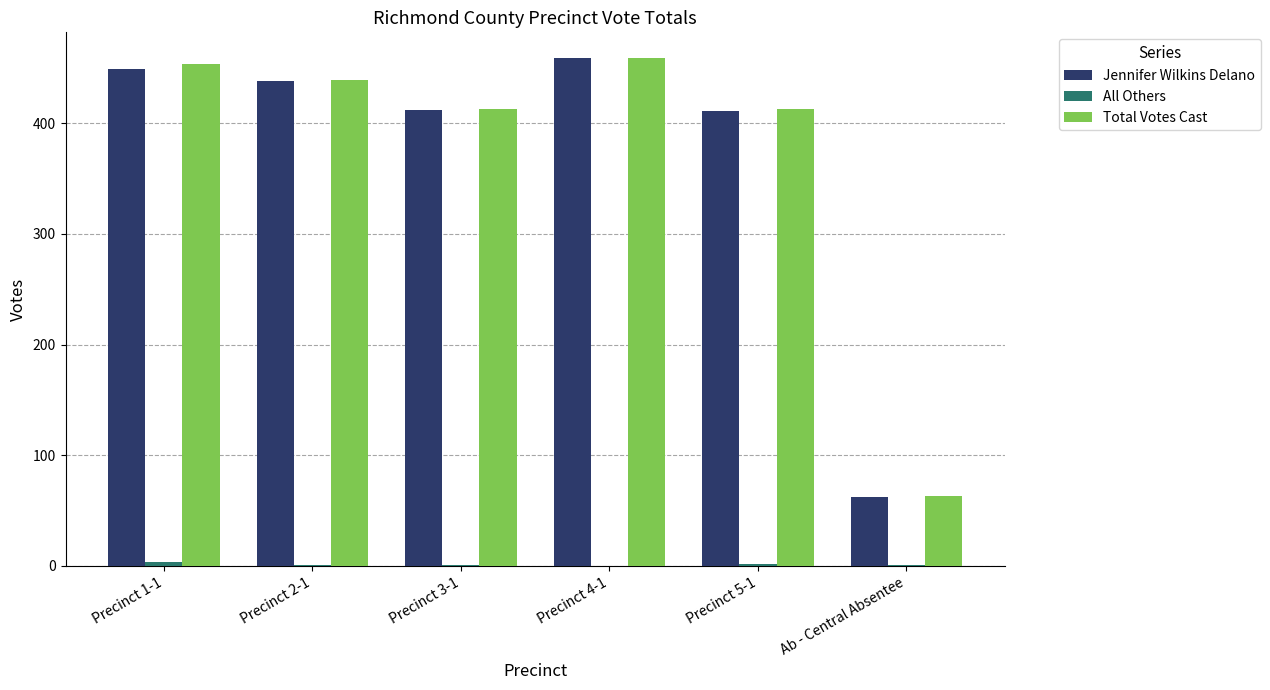

Which series changed the most between Precinct 1-1 and Precinct 5-1?

Total Votes Cast